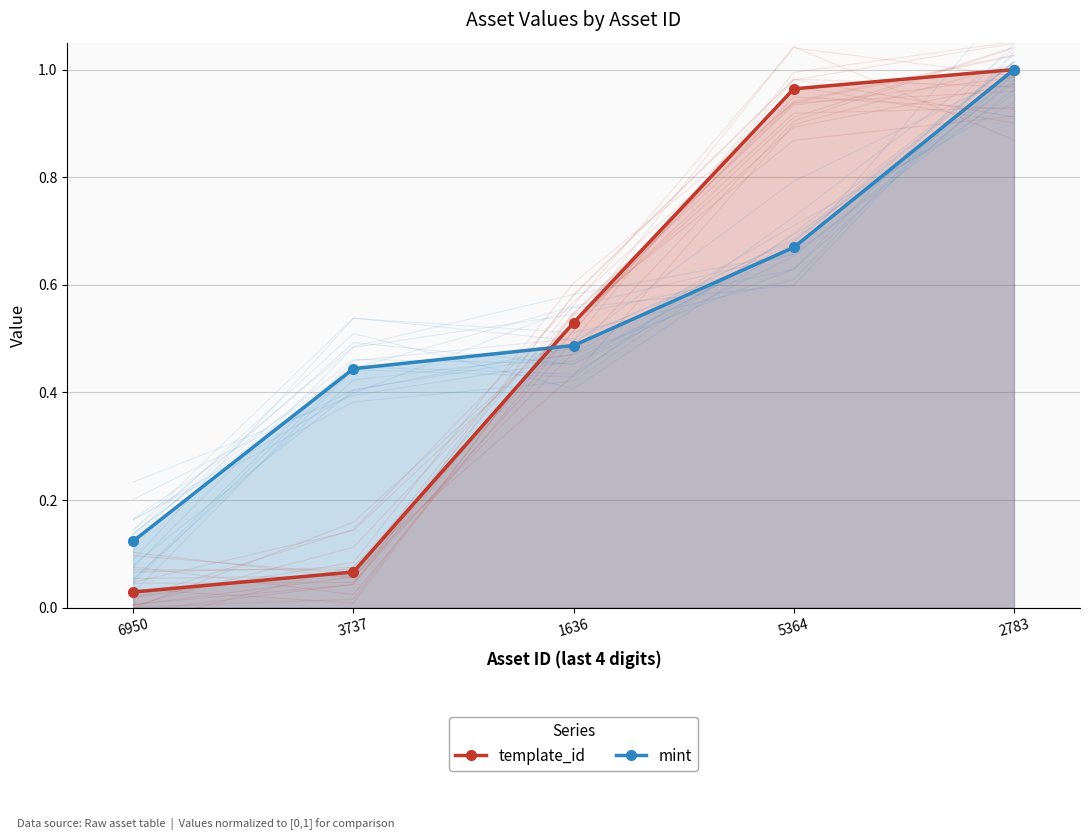

What position from the right is 6950?

5